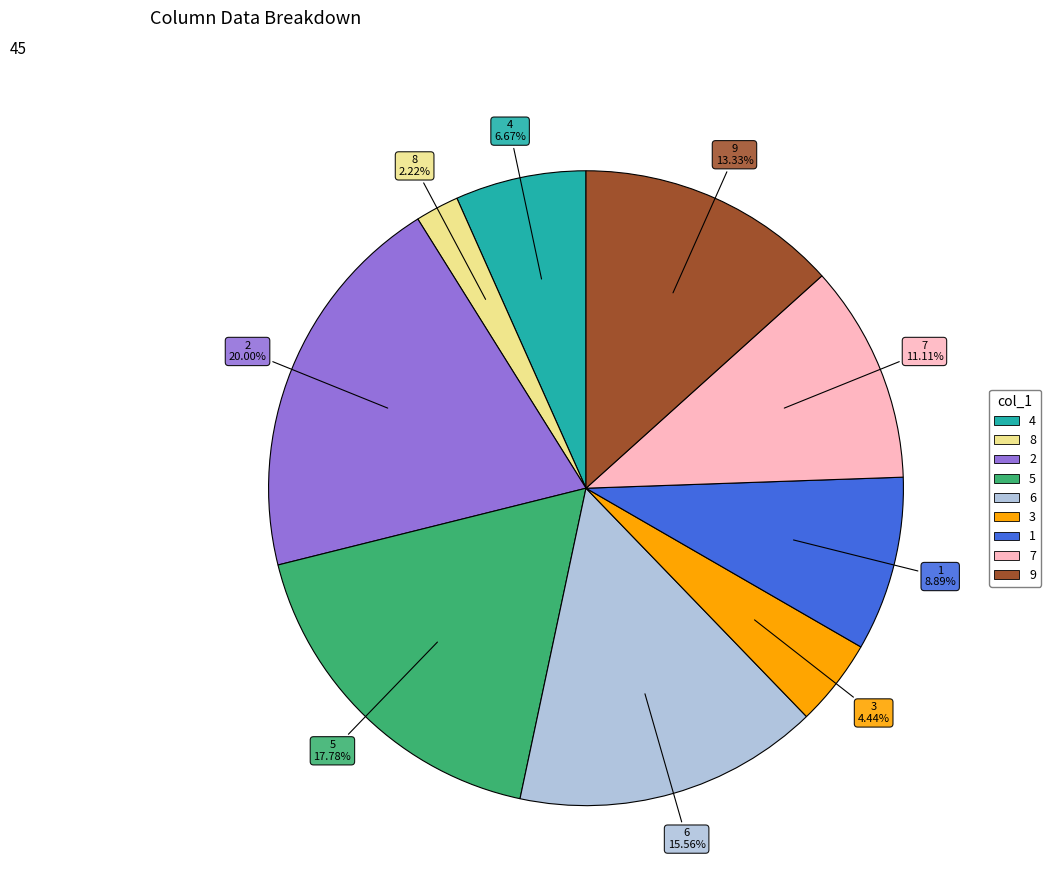

What is the ratio of the value at 9 to the value at 8?

6.0